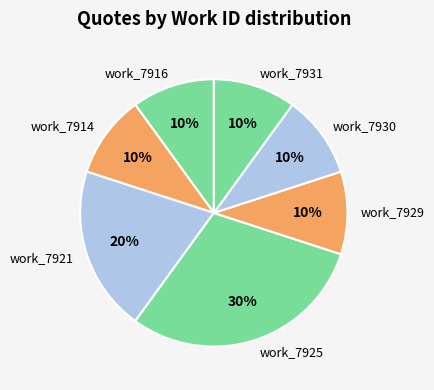

To the nearest percent, what percentage of the pie is work_7914?

10%